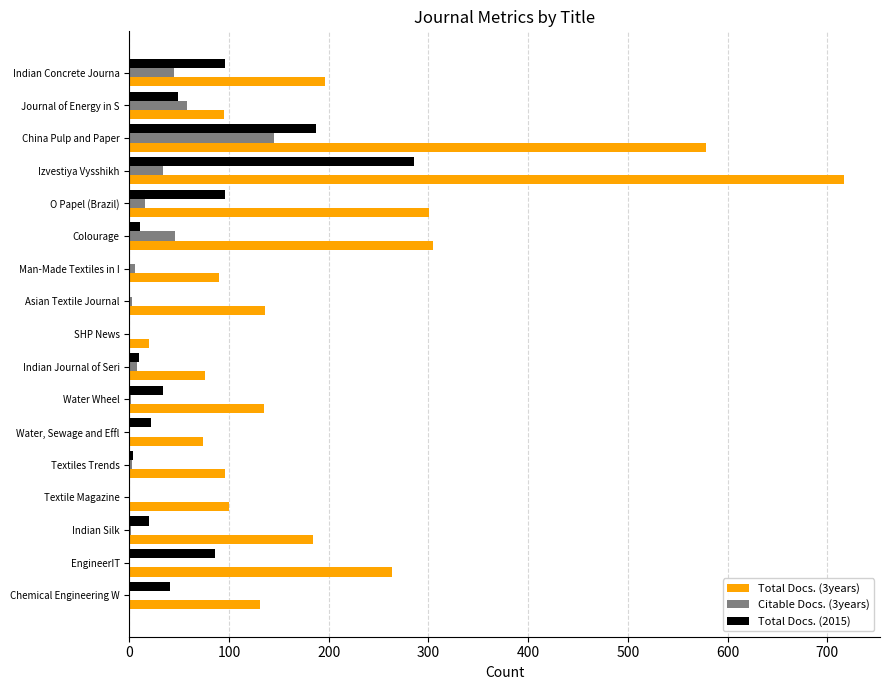

Is it true that Total Docs. (2015) equals -175 at Textile Magazine?

False